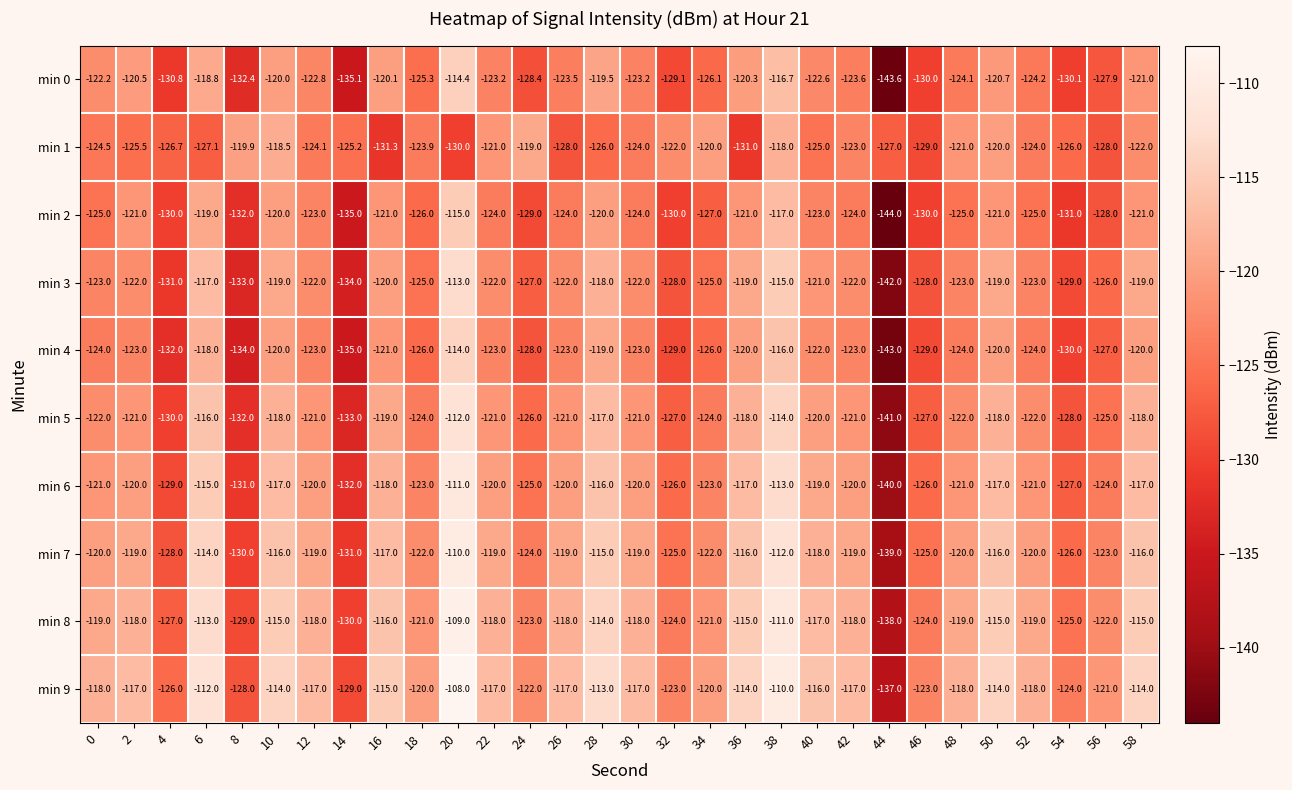

Is the value of min 0 at 46 greater than the value of min 7 at 6?

No